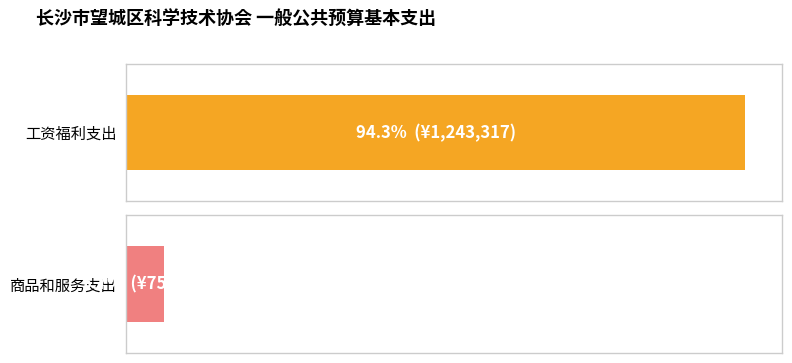

Count the number of categories in the chart.

2